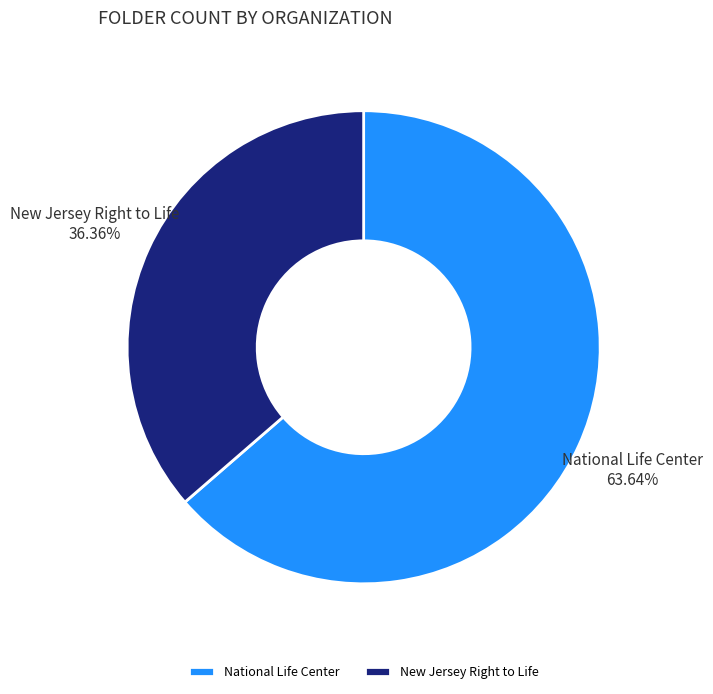

Count the number of slices in the pie.

2